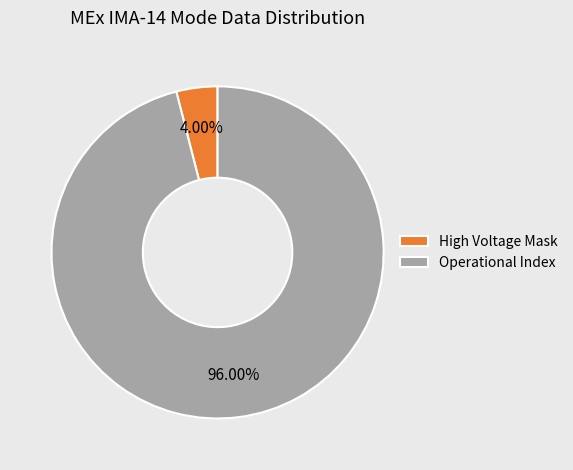

To the nearest percent, what is the difference between the largest and smallest slice percentages?

92%